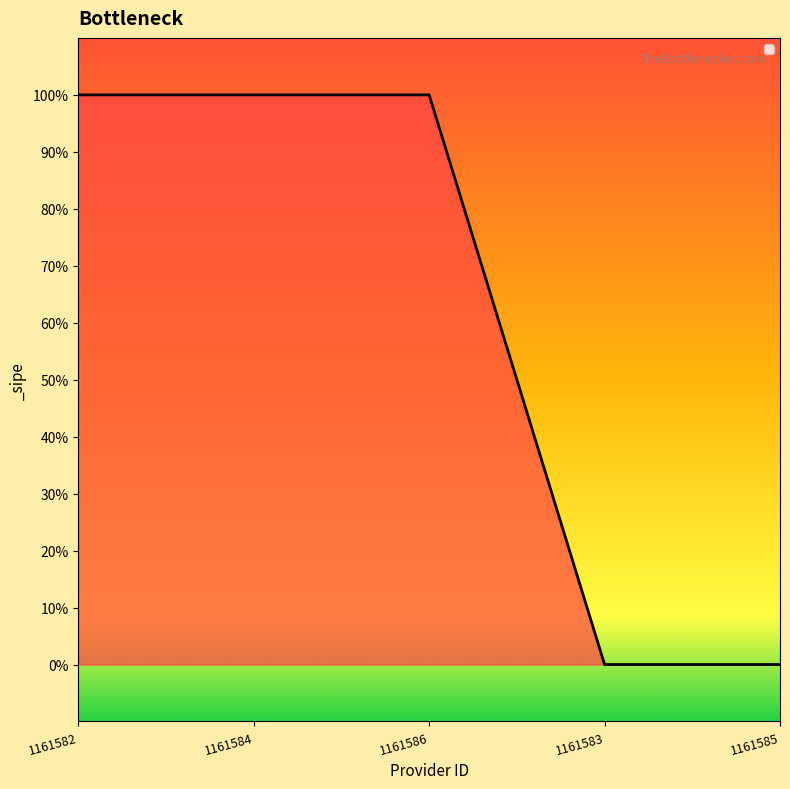

List the labels in order of value, smallest first.

1161583, 1161585, 1161582, 1161584, 1161586